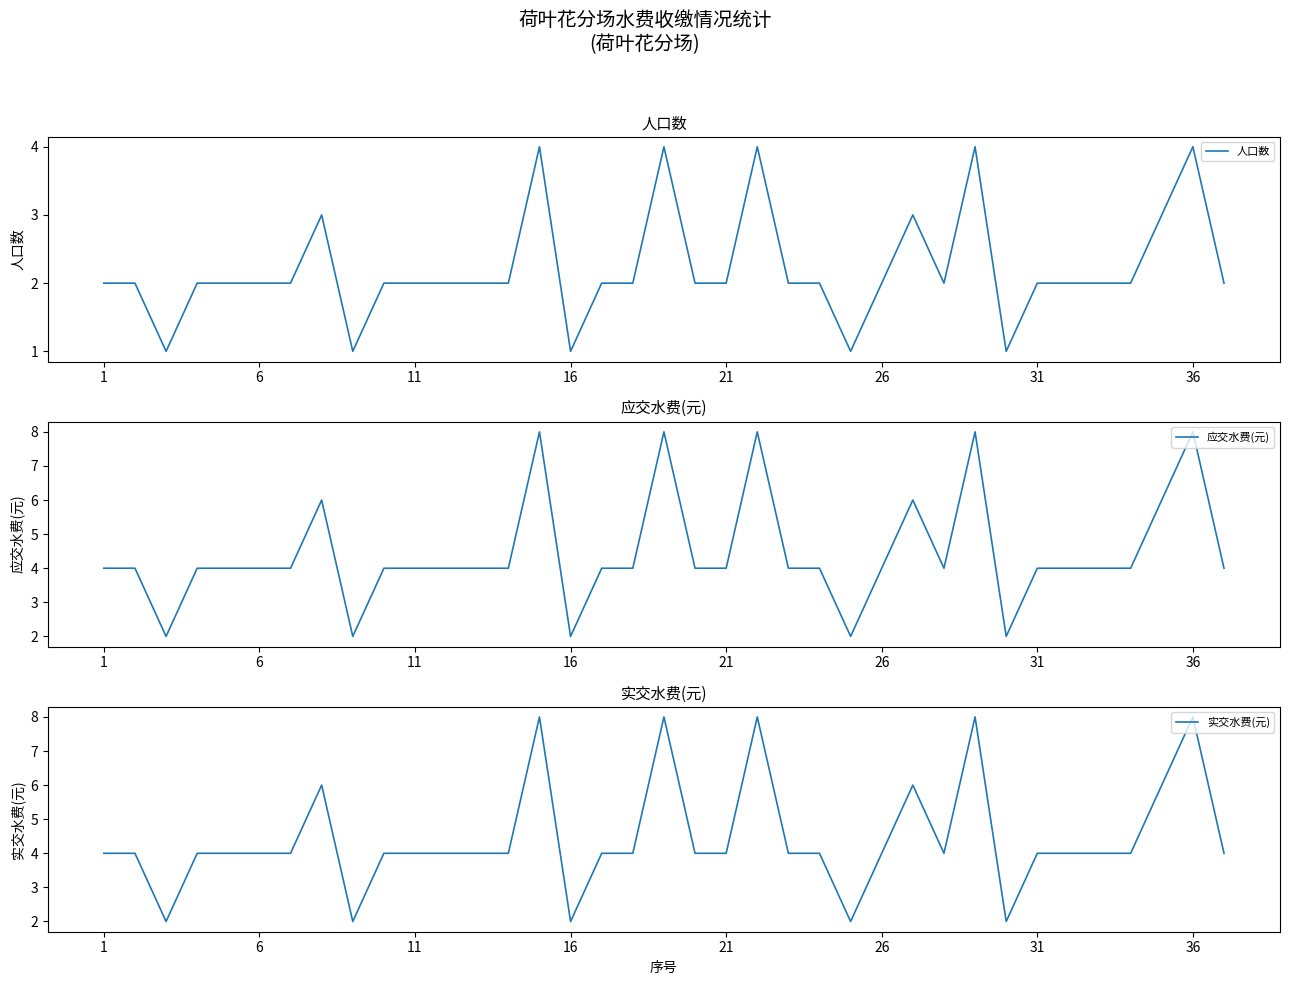

What is the difference between the second highest and second lowest values in the 实交水费(元) series?

6